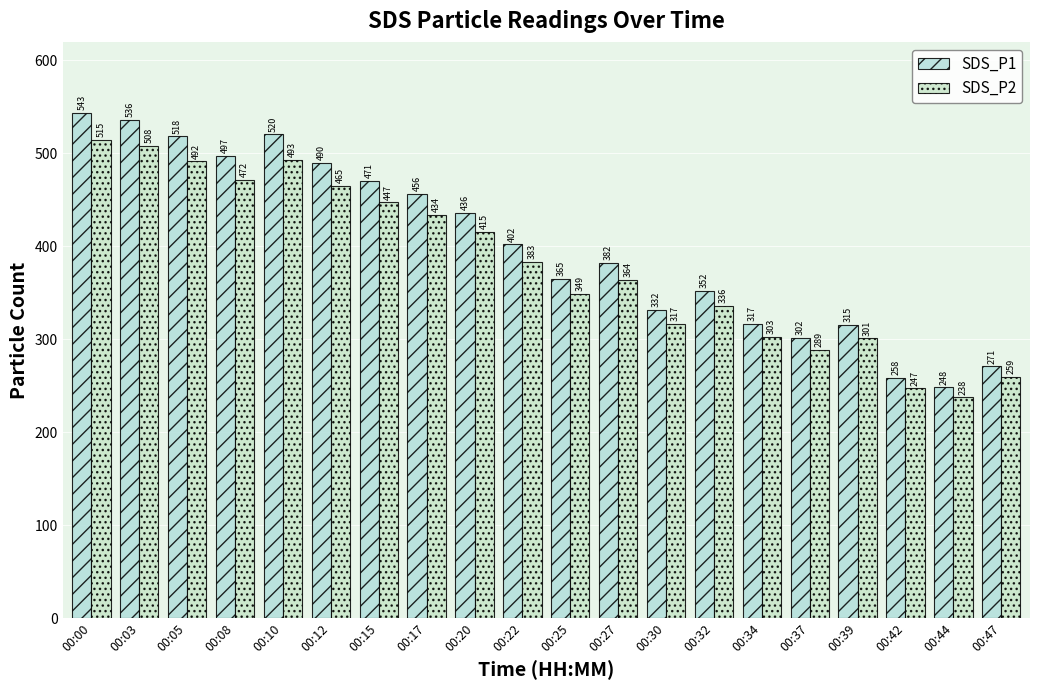

What is the value of the SDS_P2 bar at the 19th from the left?

237.8